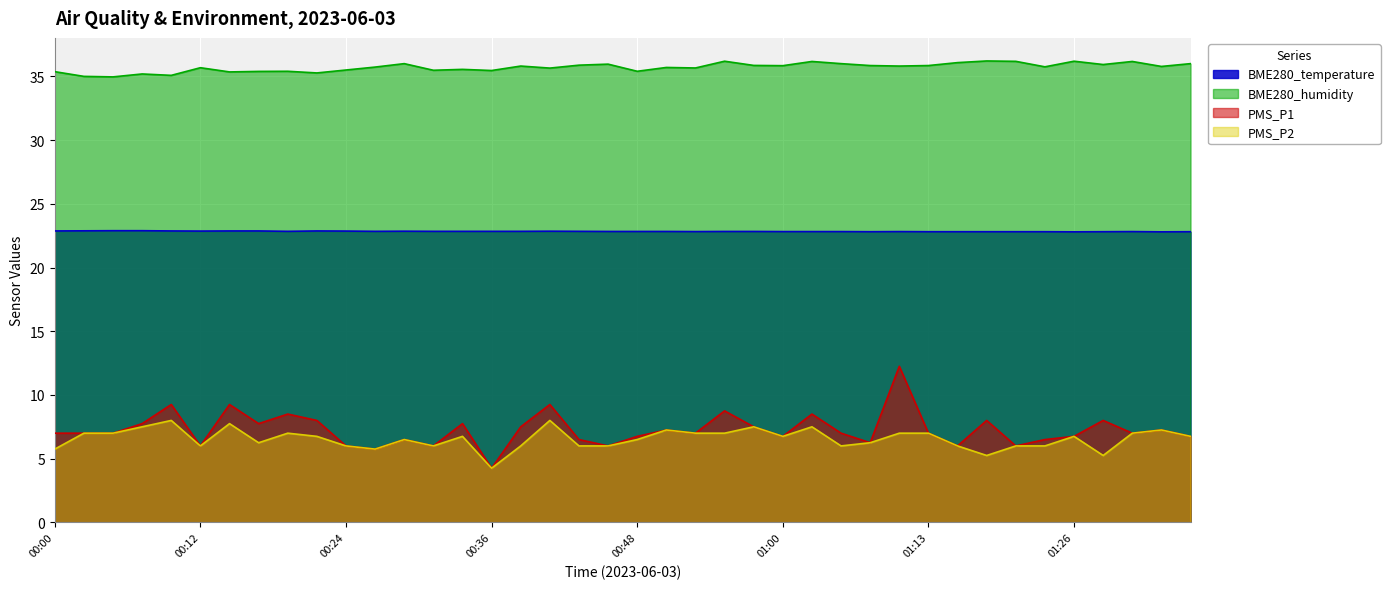

At which category does PMS_P1 reach its first local valley?

00:12